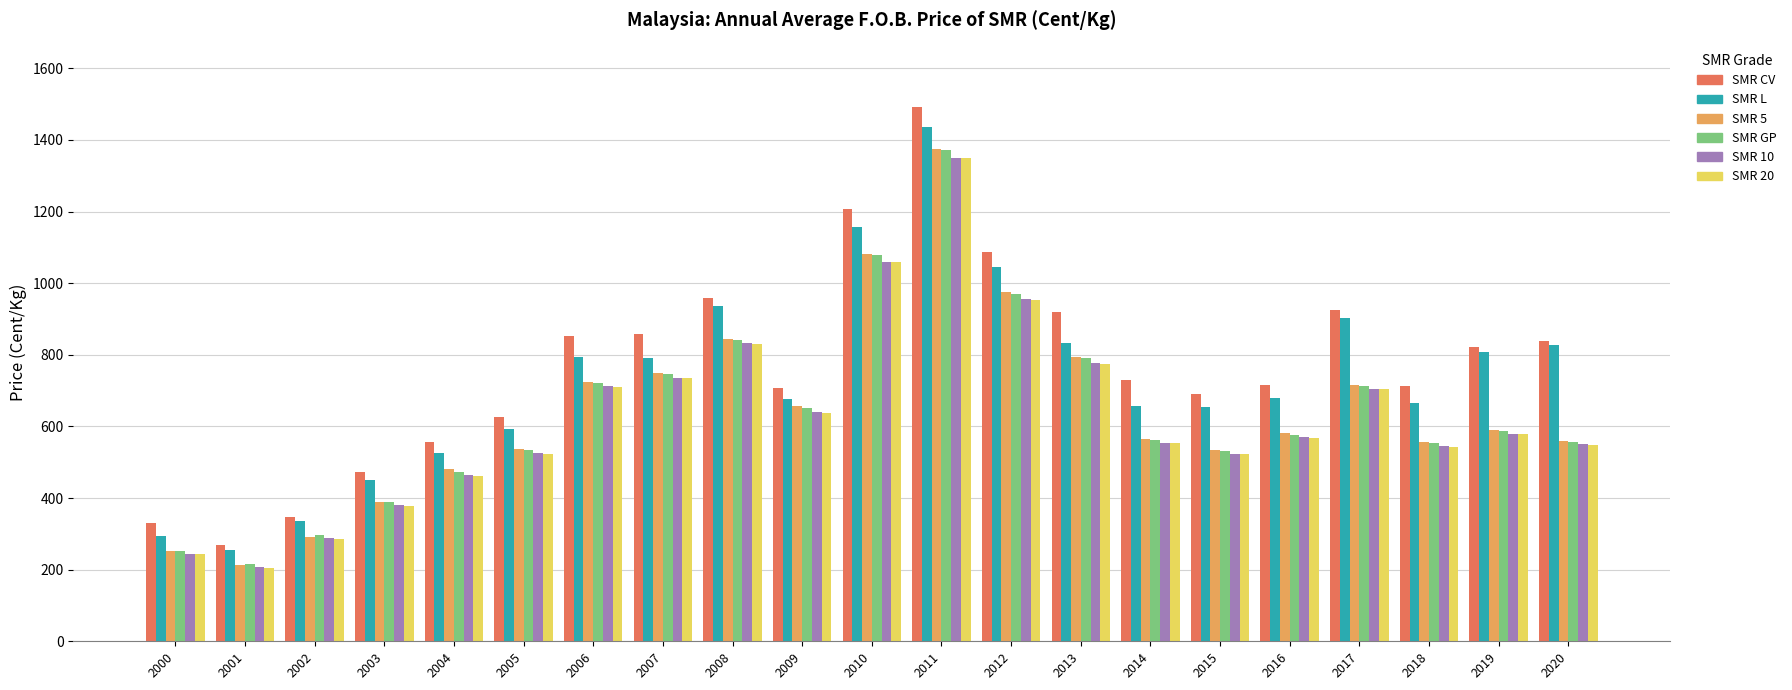

What is the average value of the SMR 20 series?

626.8